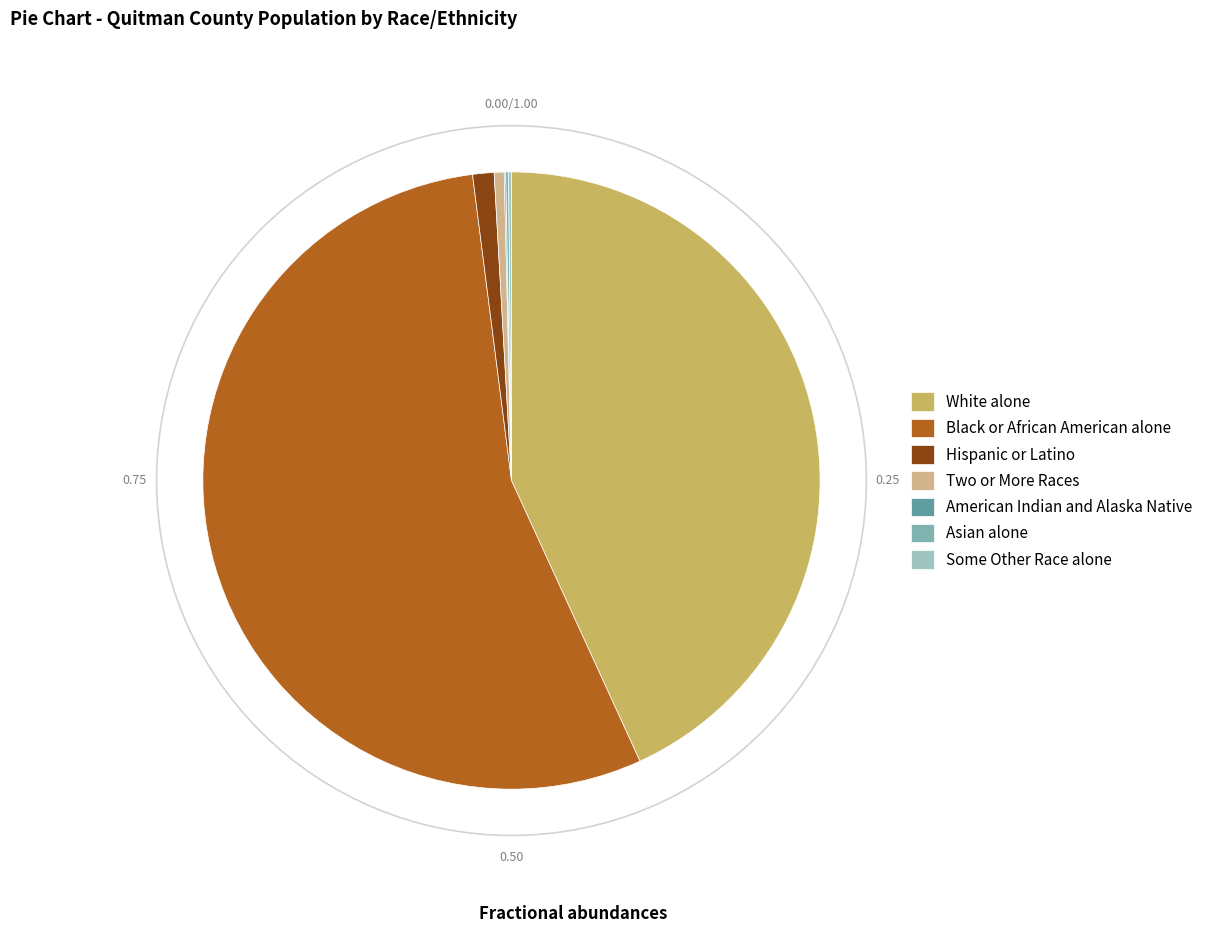

Is the sum of Two or More Races and Black or African American alone greater than half?

Yes